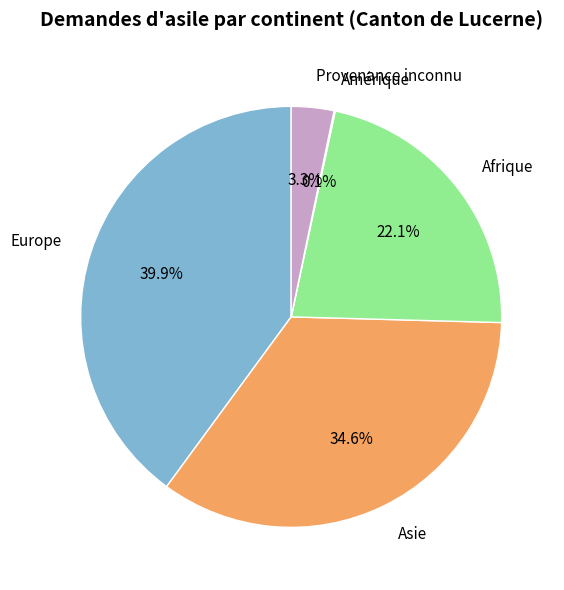

True or false: Afrique accounts for 17% of the total.

False